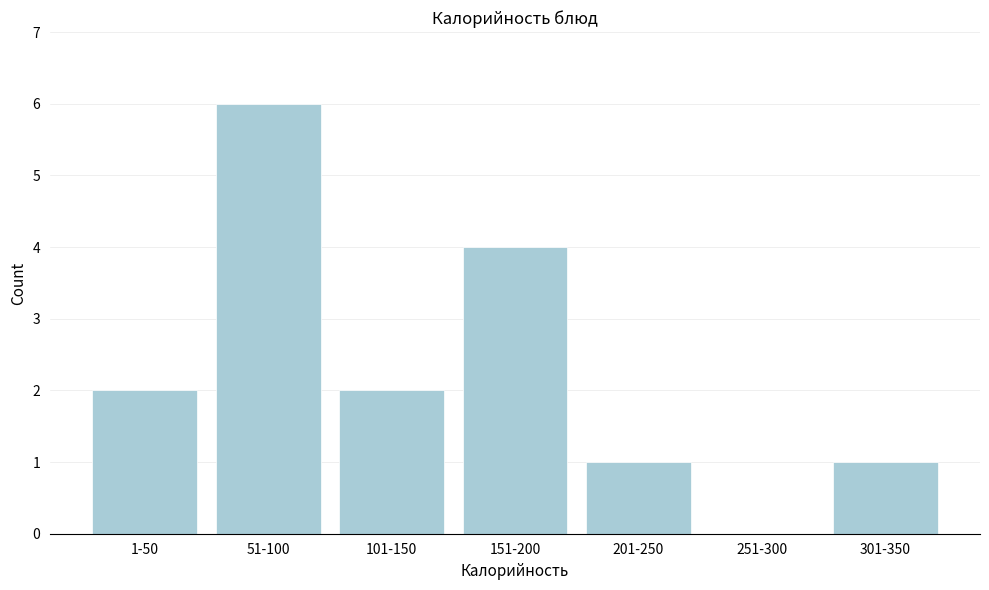

Reading right to left, what are all the values shown in this chart?

301-350=1	251-300=0	201-250=1	151-200=4	101-150=2	51-100=6	1-50=2